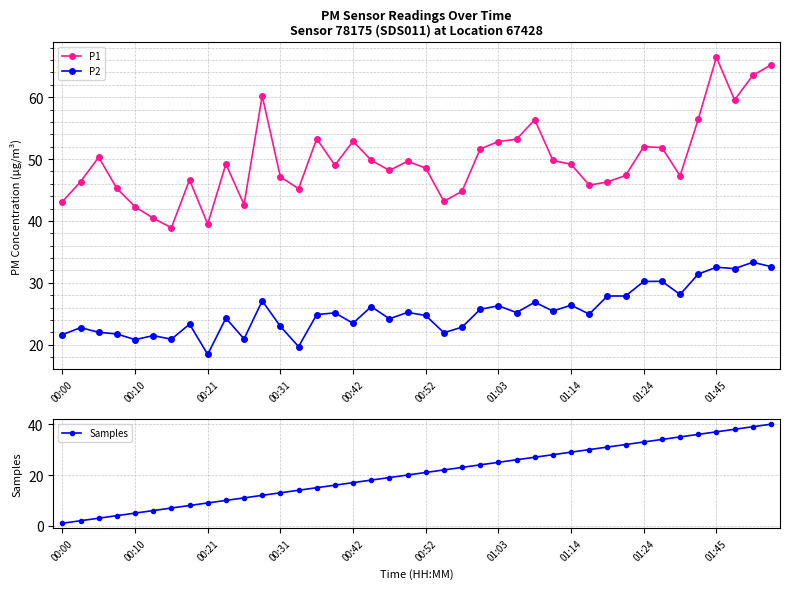

What is the highest value of the P2 series?

33.3